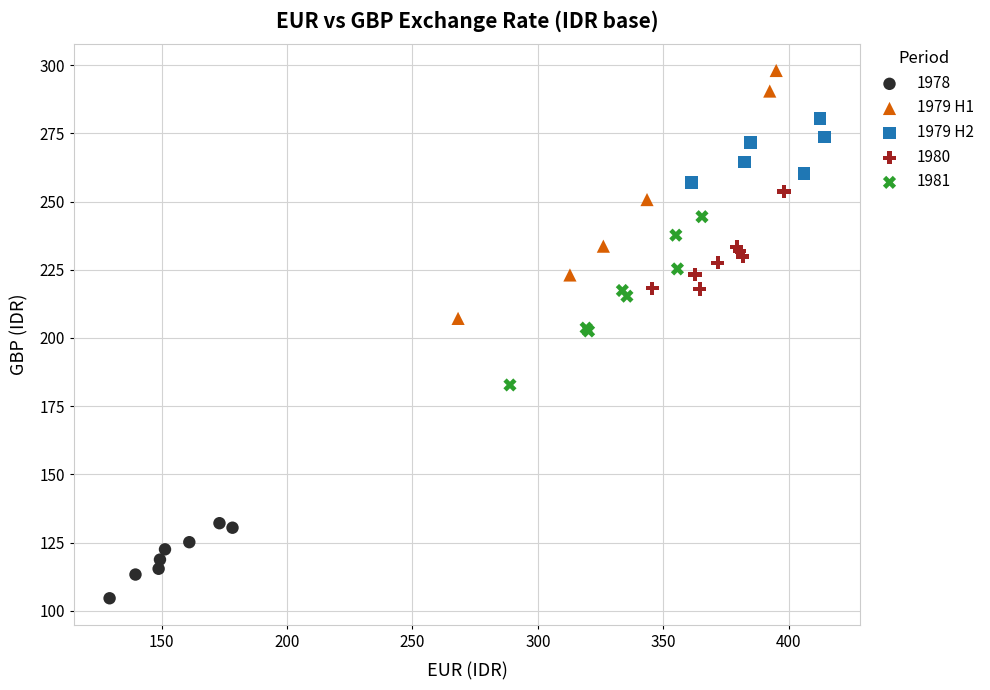

What are all the series names shown in the legend?

1978, 1979 H1, 1979 H2, 1980, 1981